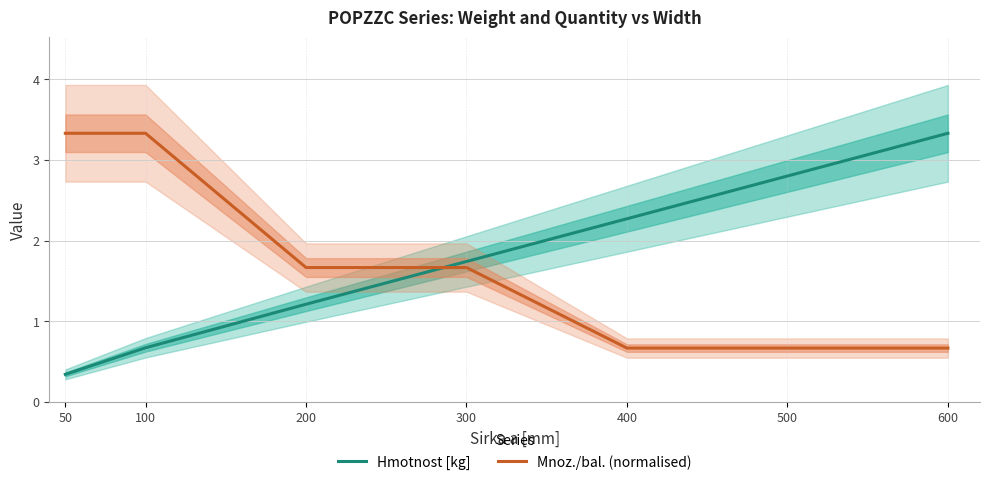

What are all the series names shown in the legend?

Hmotnost [kg], Mnoz./bal. (normalised)